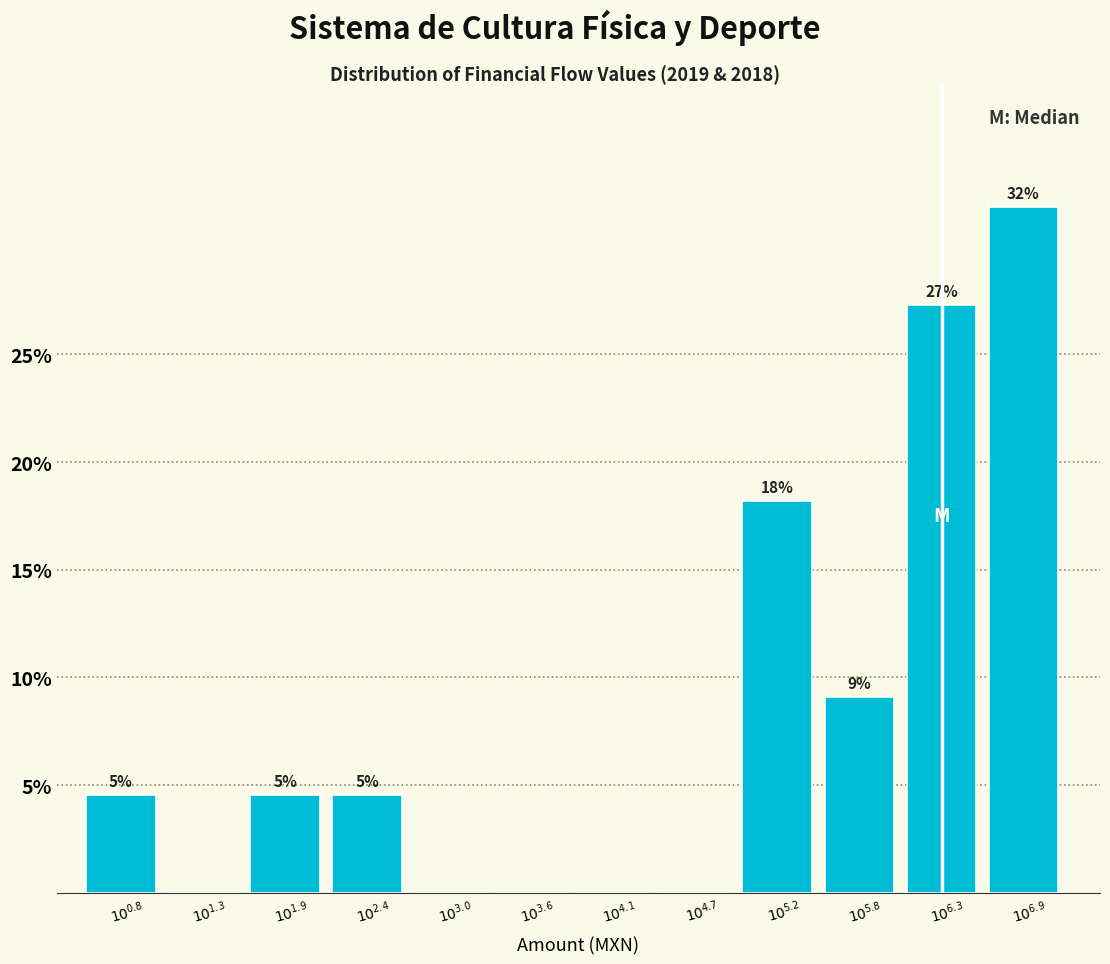

Are the bars horizontal?

No